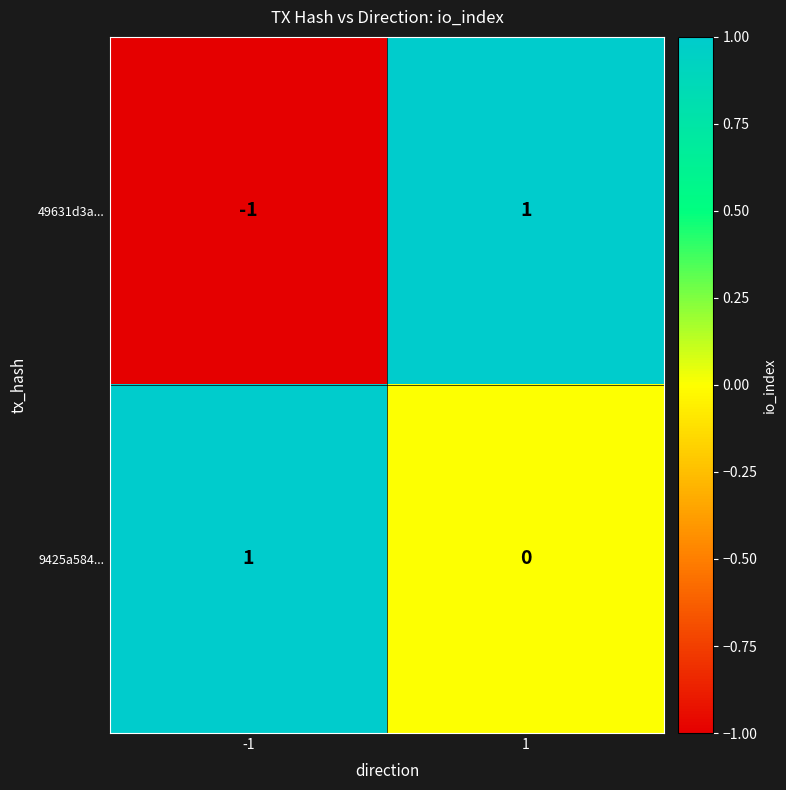

Which series has the largest range (max minus min)?

49631d3a...